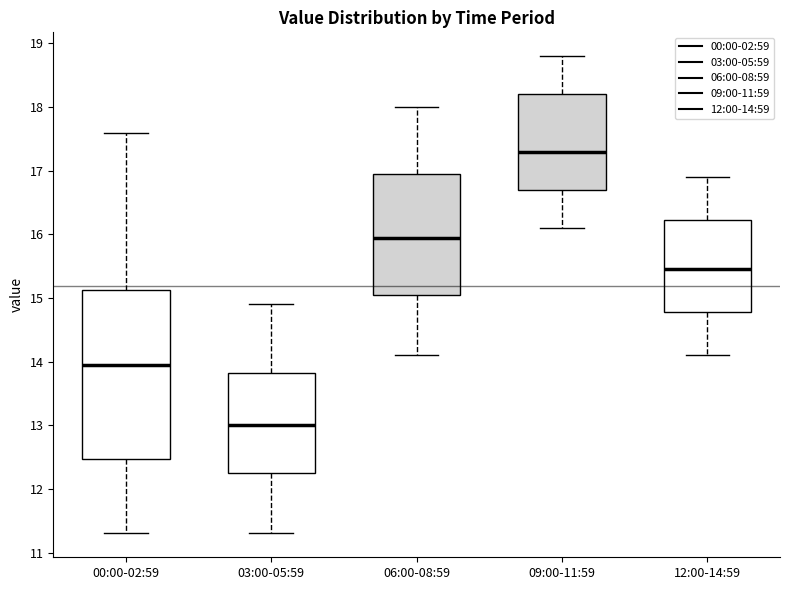

Where is the lower edge of the box for 03:00-05:59 on the y-axis? The values are not printed on the chart, so give them approximately, as read against the axis.

12.3